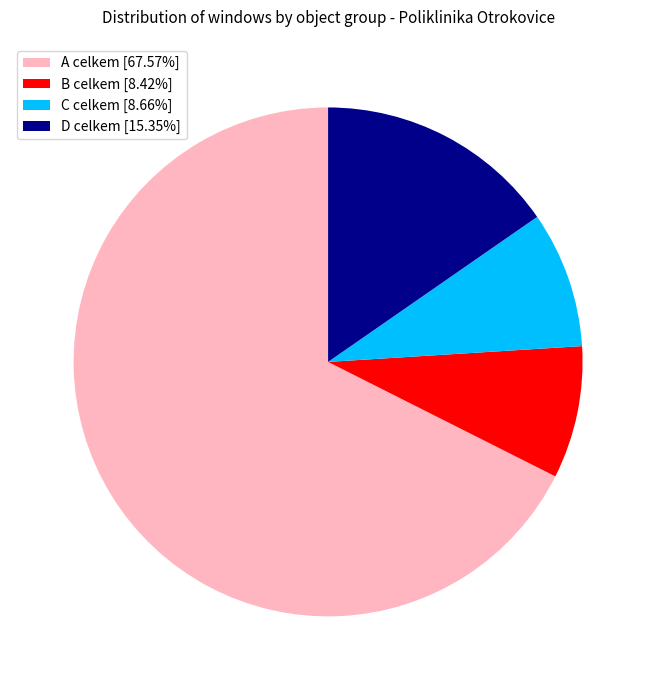

True or false: C celkem accounts for 9% of the total.

True